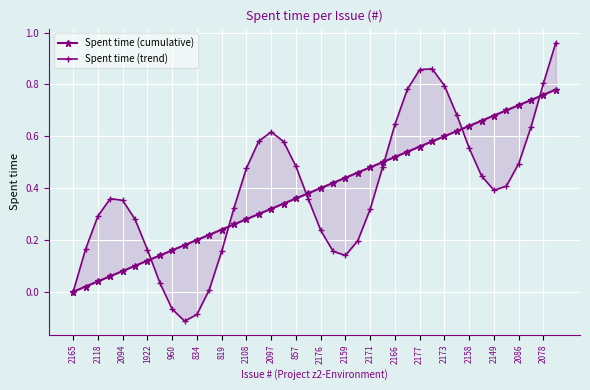

At how many categories does at least one series exceed 0?

39